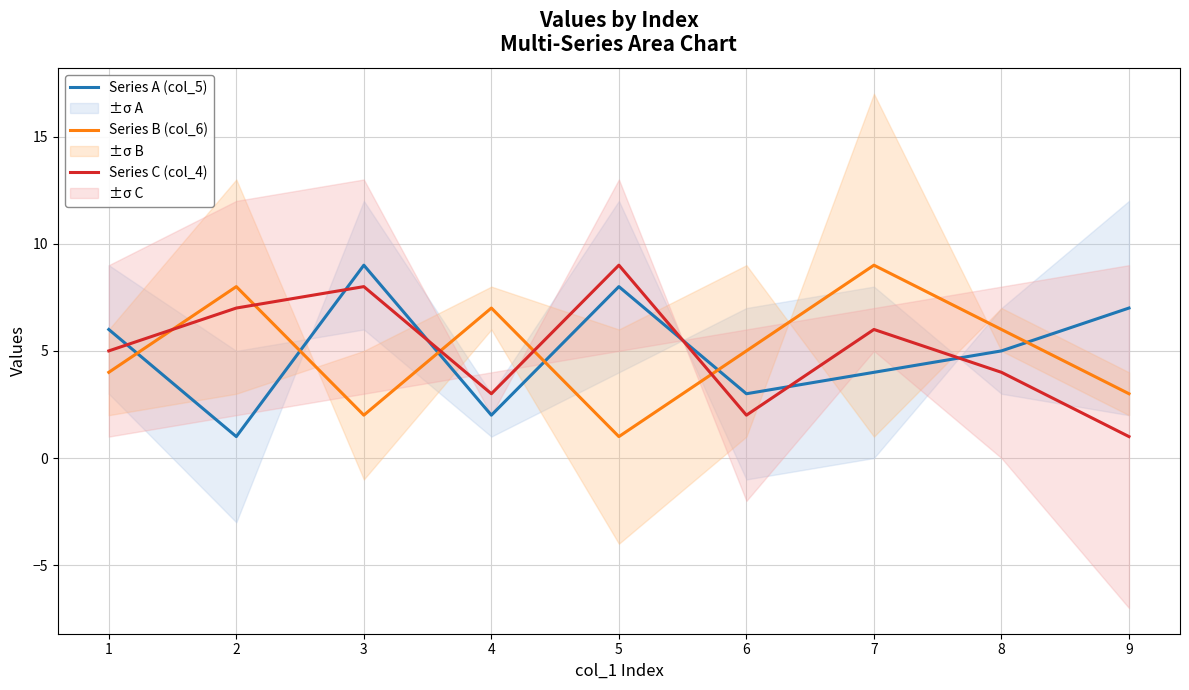

At which category does Series B (col_6) reach its first local peak?

2